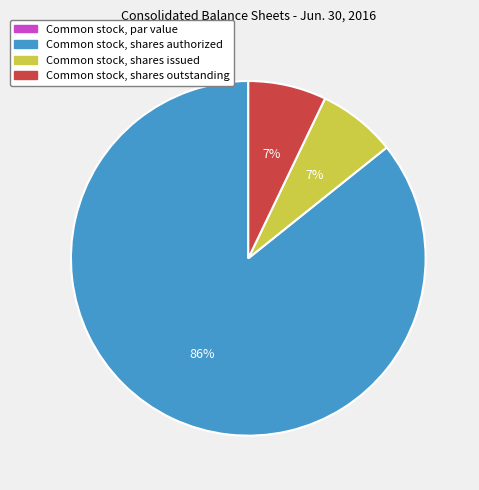

What is the largest slice in the pie chart?

Common stock, shares authorized